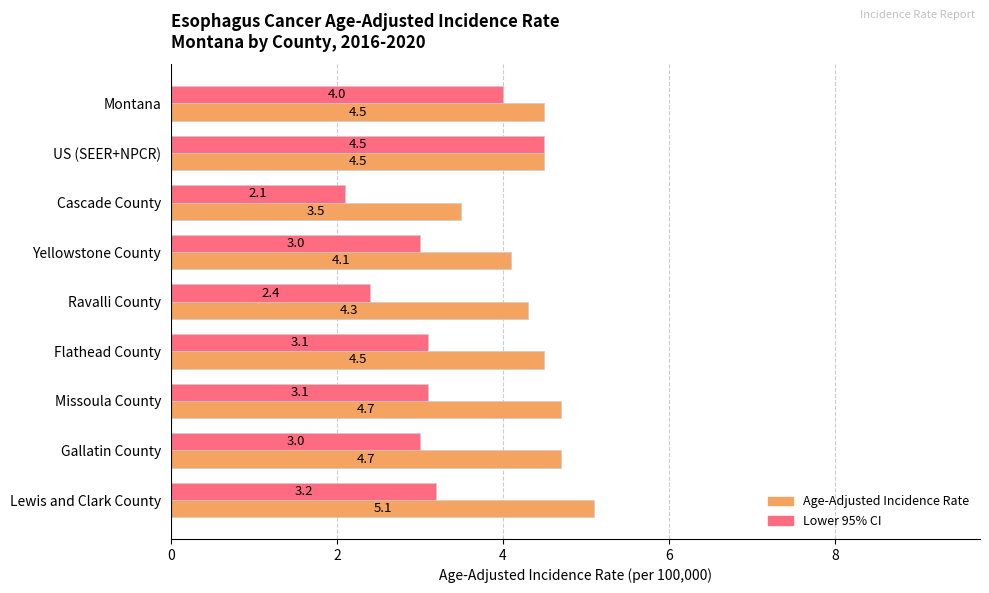

List the series in order of their overall mean, lowest first.

Lower 95% CI, Age-Adjusted Incidence Rate